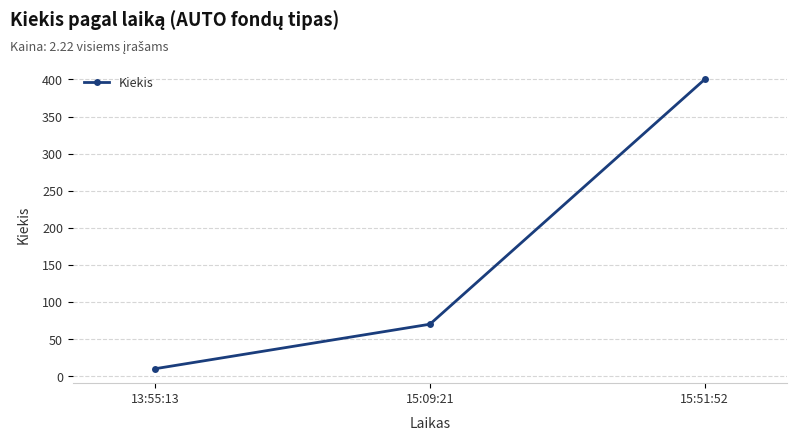

List the labels in order of value, smallest first.

13:55:13, 15:09:21, 15:51:52